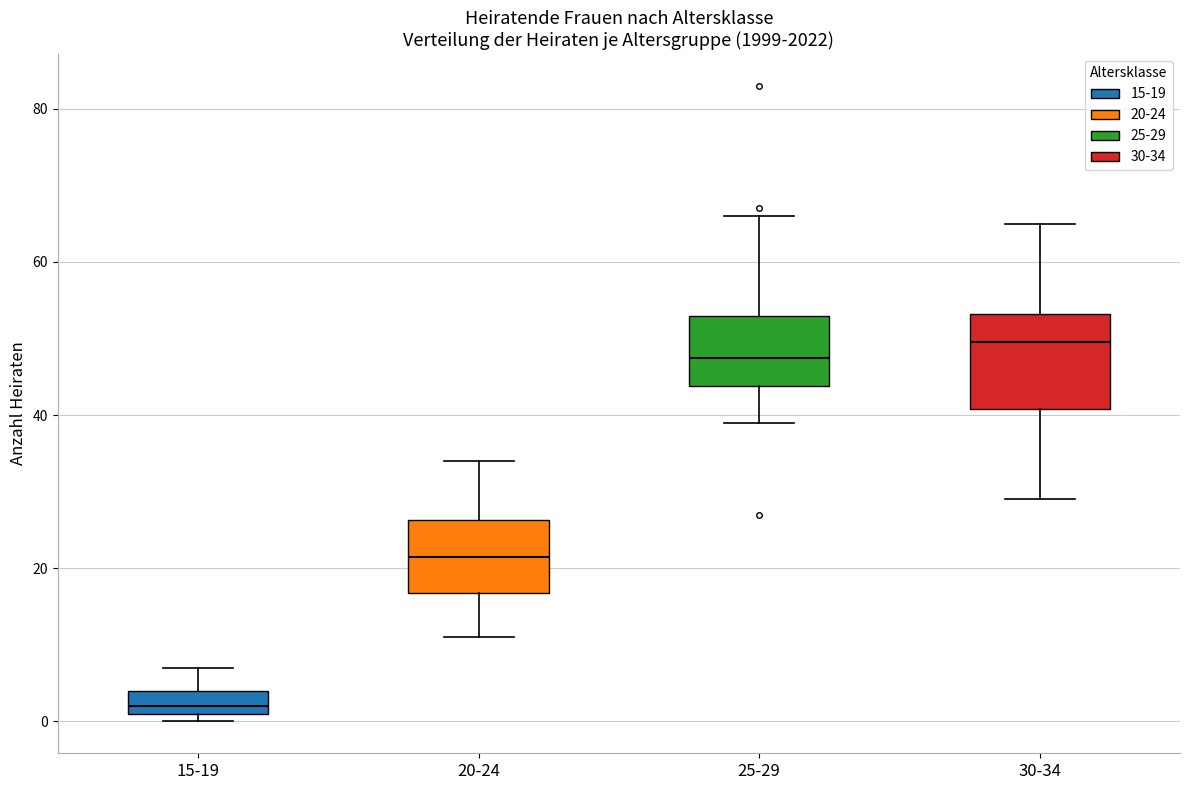

Comparing the boxes themselves (not the whiskers), which one is the tallest?

30-34